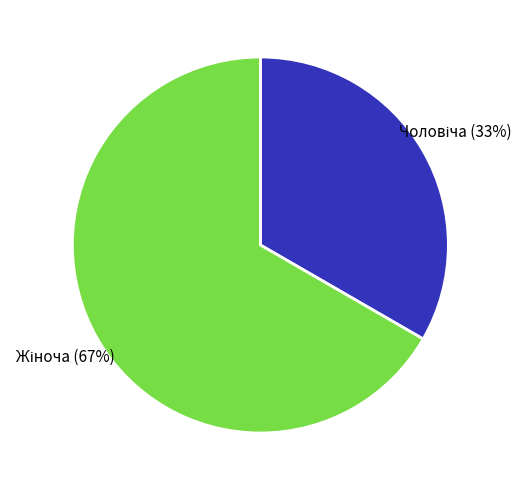

To the nearest percent, what is the average slice percentage?

50%